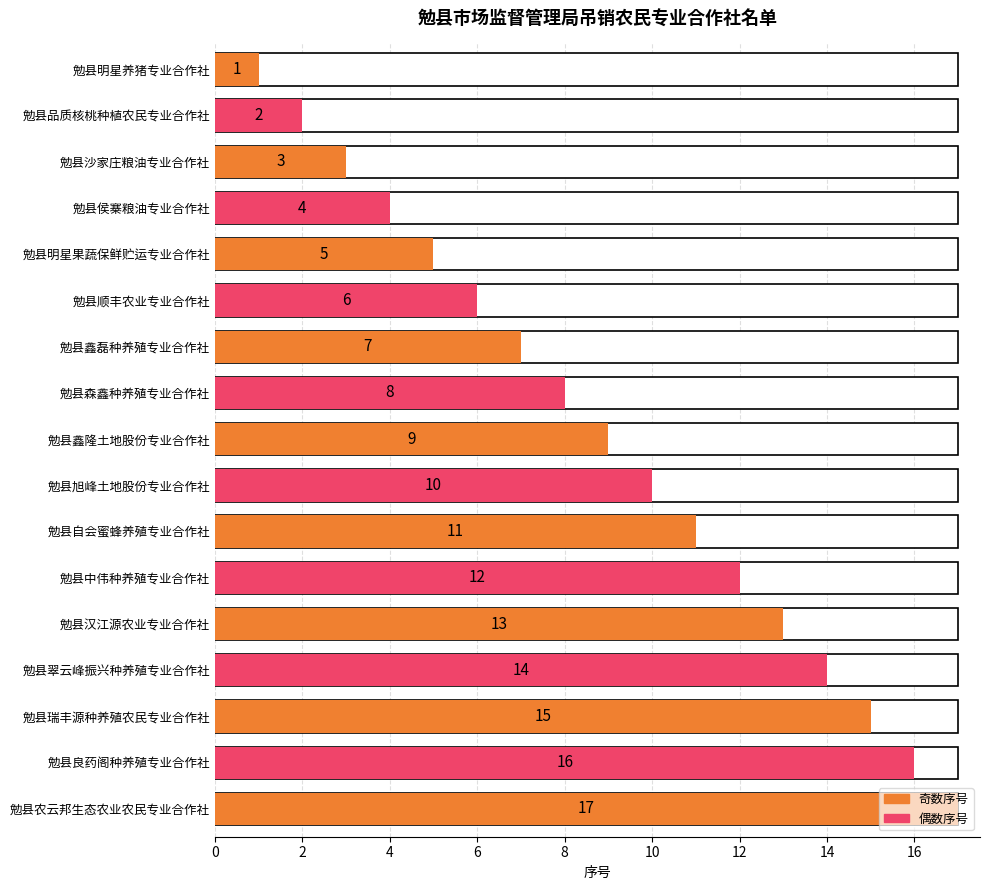

Approximately how many times larger is the value at 勉县农云邦生态农业农民专业合作社 compared to 勉县良药阁种养殖专业合作社?

1.1